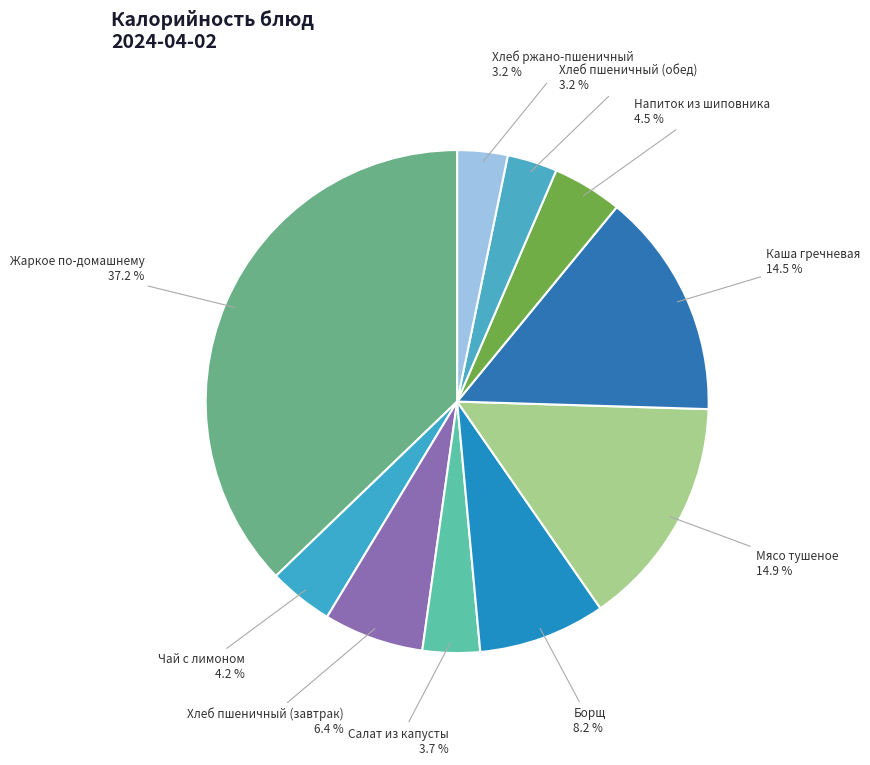

To the nearest percent, what is the difference between the largest and smallest slice percentages?

34%